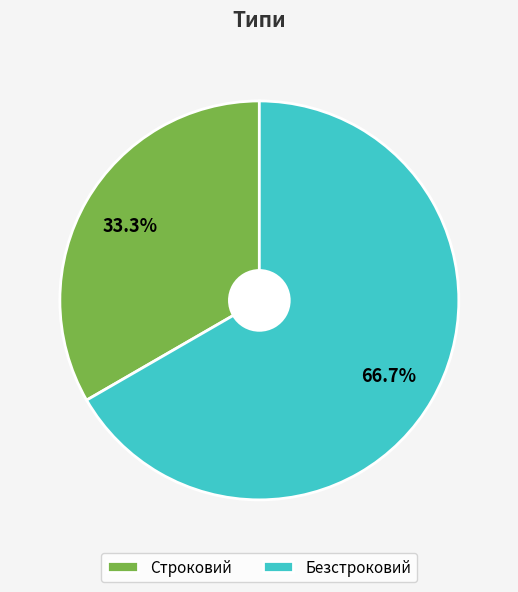

Which category has the smallest portion of the pie?

Строковий